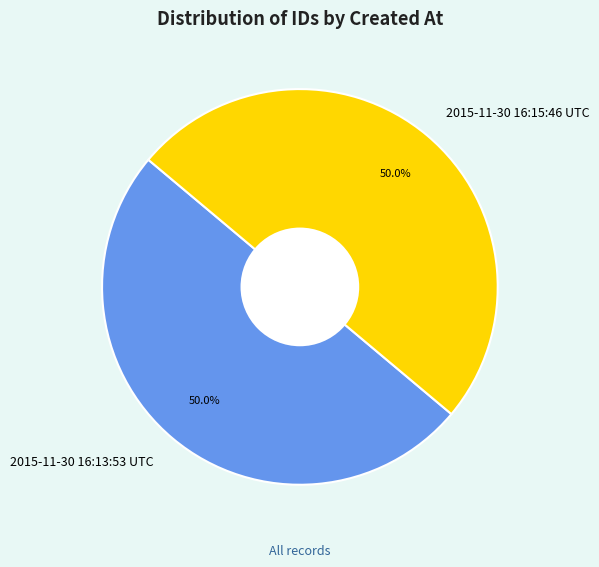

How much of the chart is everything except 2015-11-30 16:15:46 UTC?

50.0%